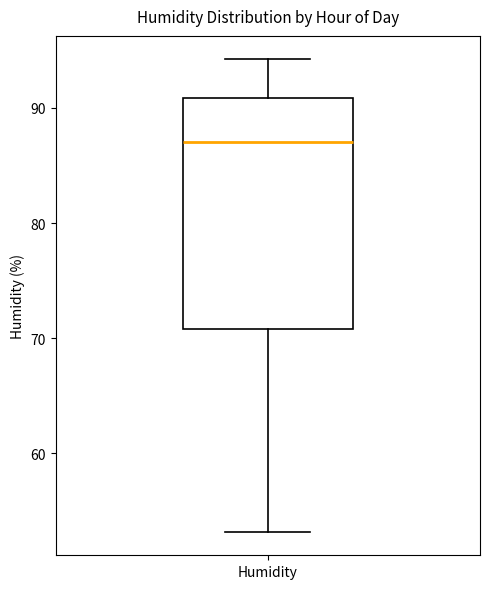

Read this box plot against the y-axis: the position of the median line, the range covered by the box, and the ends of both whiskers. The values are not printed on the chart, so give them approximately, as read against the axis.

median 87, box 71 to 91, whiskers 53 to 94